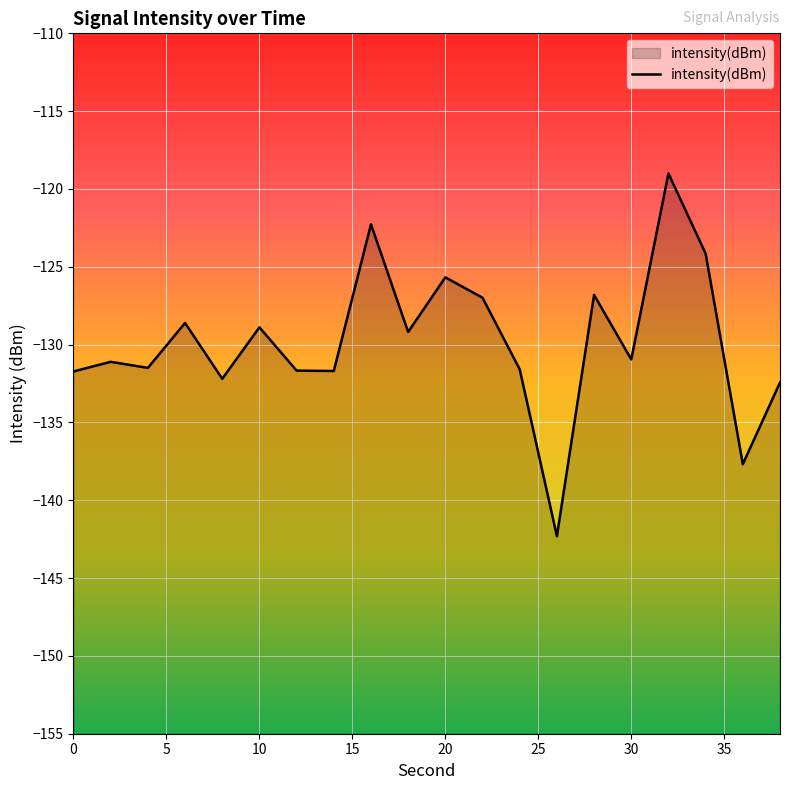

What is the greatest value displayed?

-119.0